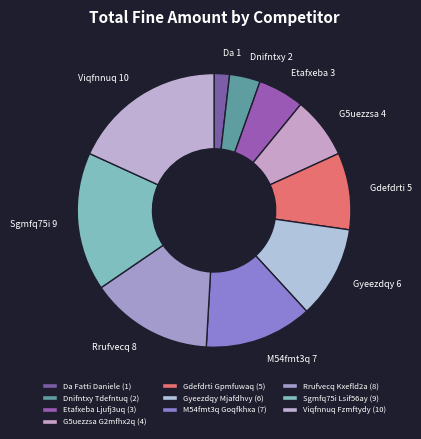

Rank the categories by value from lowest to highest.

Da Fatti Daniele, Dnifntxy Tdefntuq, Etafxeba Ljufj3uq, G5uezzsa G2mfhx2q, Gdefdrti Gpmfuwaq, Gyeezdqy Mjafdhvy, M54fmt3q Goqfkhxa, Rrufvecq Kxefld2a, Sgmfq75i Lsif56ay, Viqfnnuq Fzmftydy